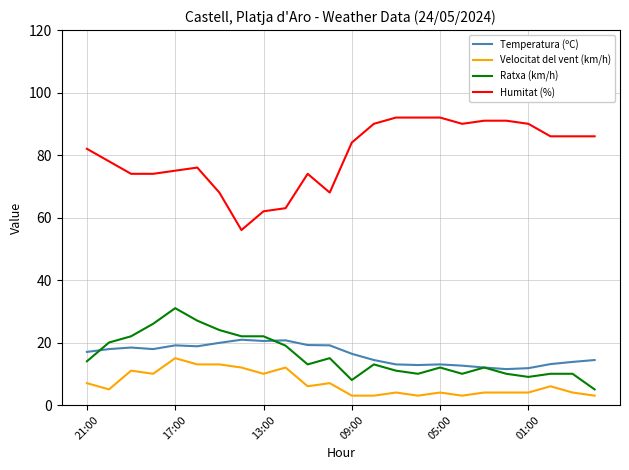

True or false: Temperatura (ºC) and Humitat (%) cross at least once.

False